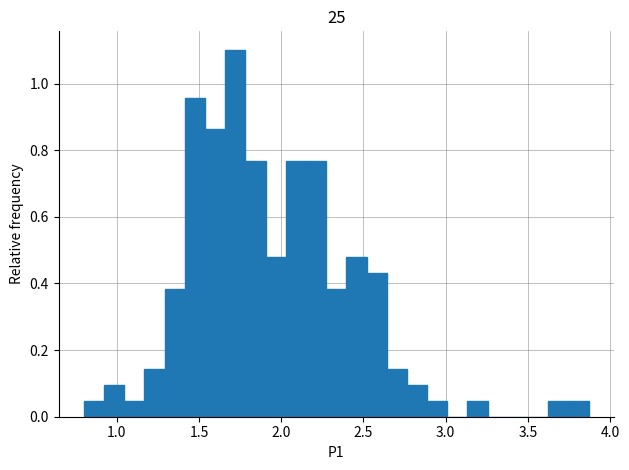

Around what value on the x-axis is the tallest bar? Give the approximate position of its centre, as read against the axis.

1.70